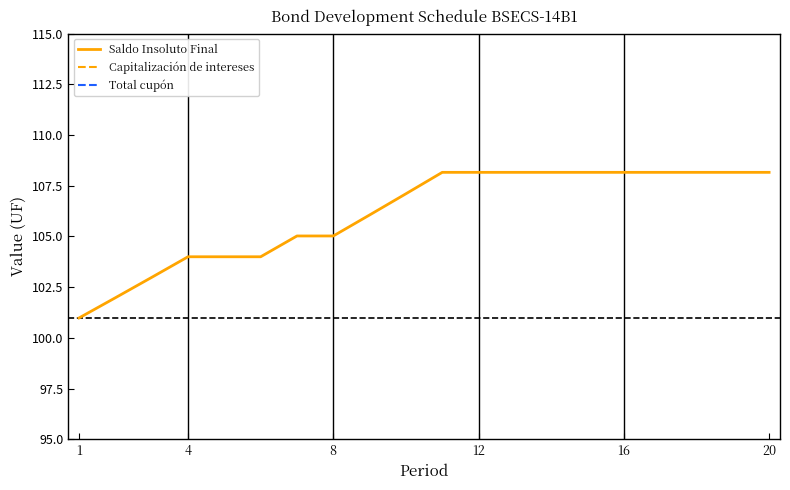

True or false: Total cupón has more than 2 points higher than both neighbors.

False